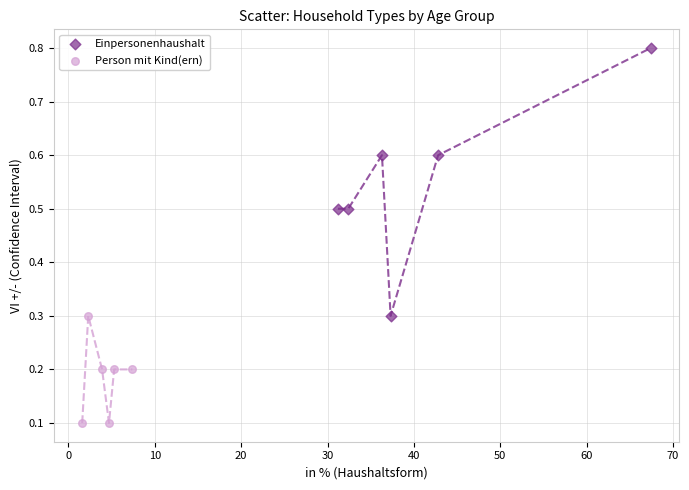

Which series has the largest Y range (max minus min)?

Einpersonenhaushalt